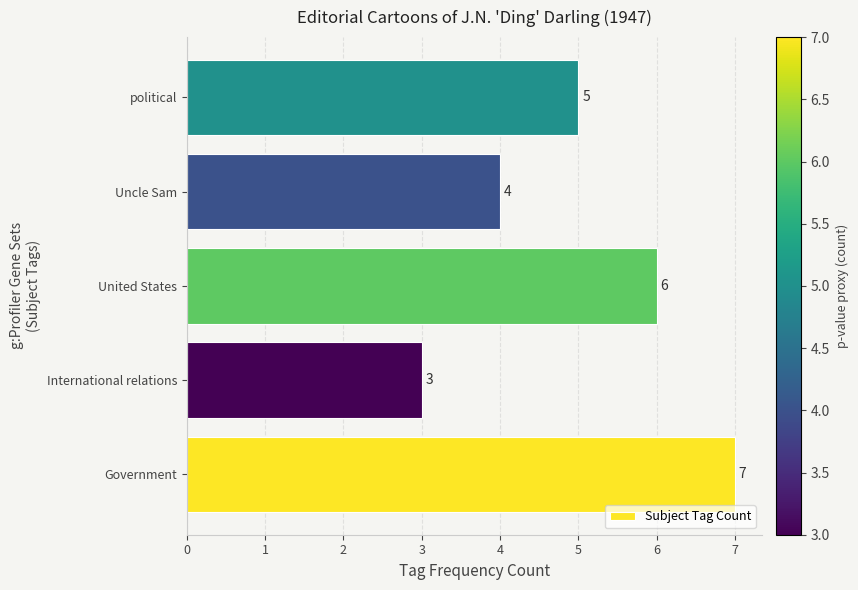

What is the change in value from Uncle Sam to political?

+1